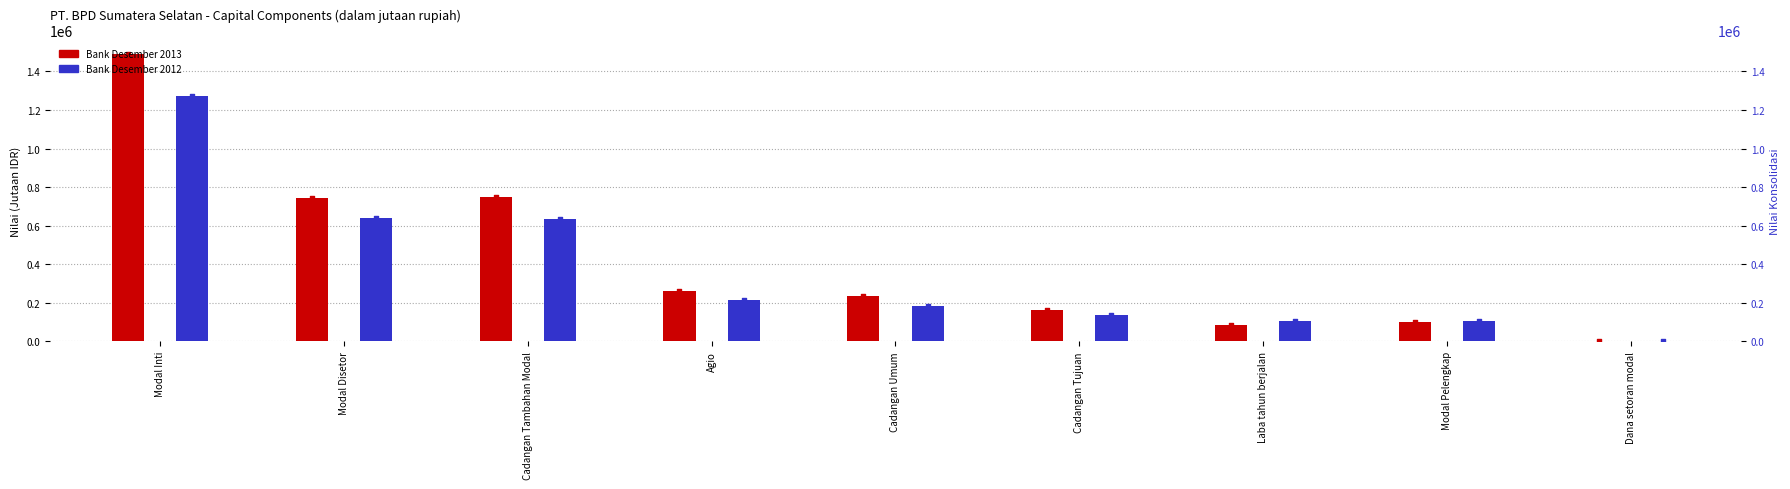

At how many categories does at least one series exceed 259518?

4